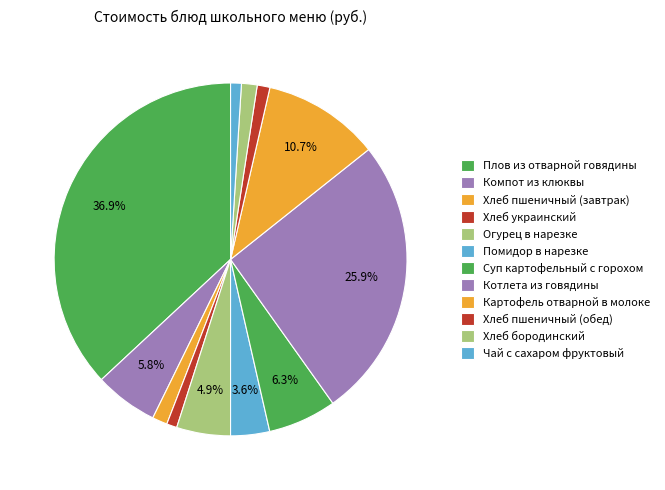

Do Хлеб украинский and Плов из отварной говядины together represent more than half of the pie?

No